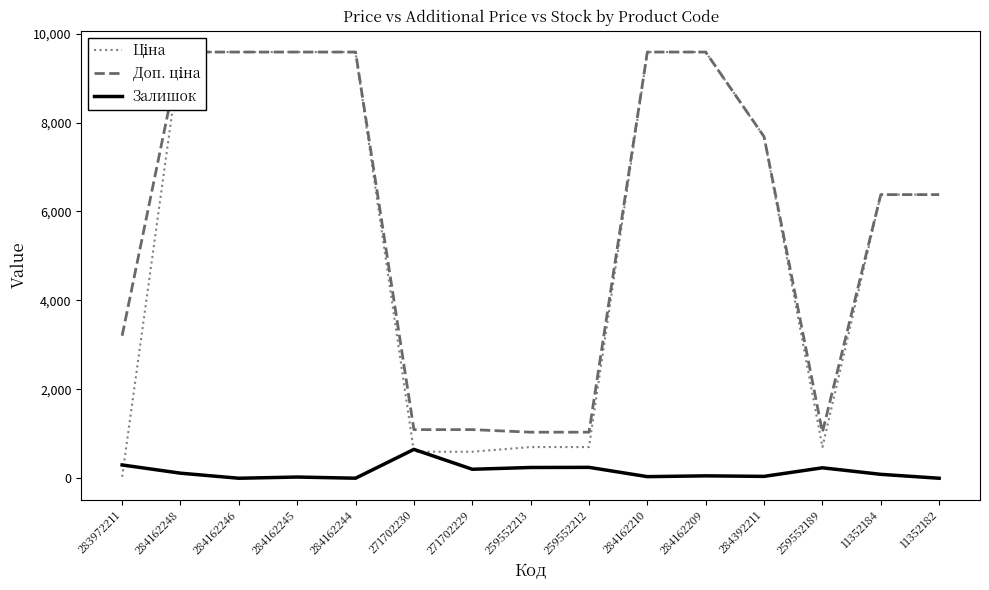

What is the average value of the Ціна series?

5418.7